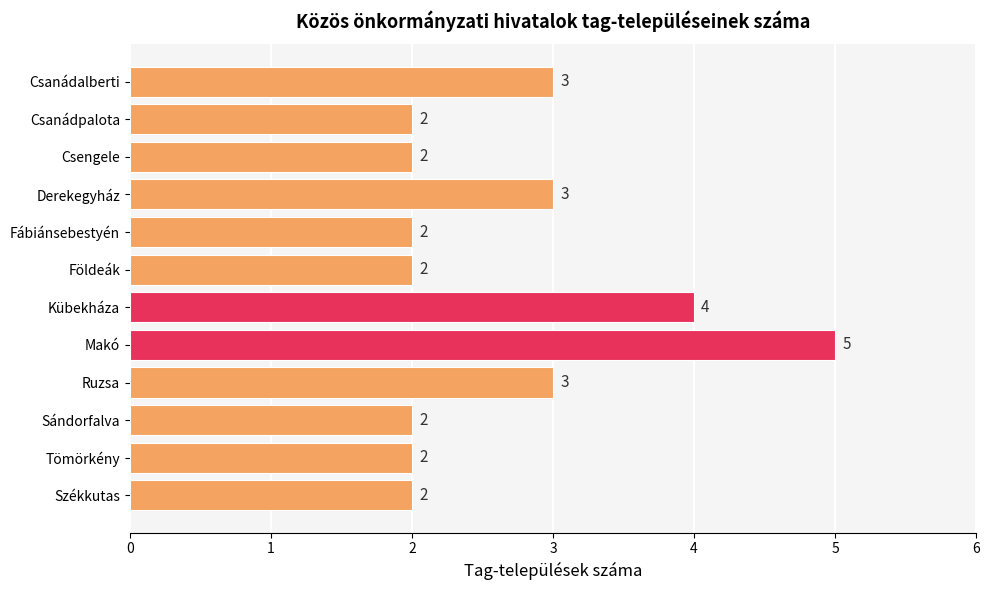

True or false: the data shows 2 at Székkutas.

True